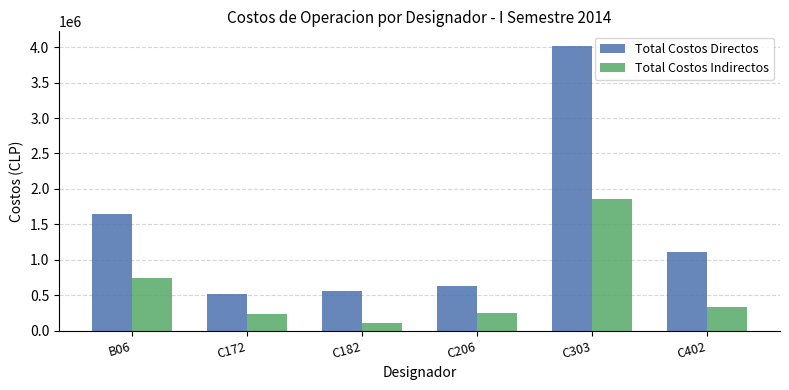

Is the value of Total Costos Directos at C402 greater than the value of Total Costos Indirectos at B06?

Yes